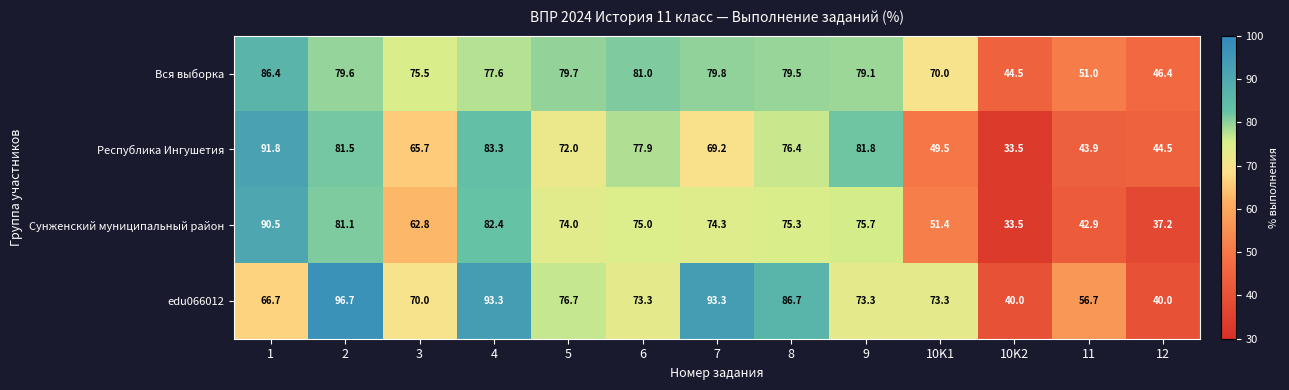

Where is Сунженский муниципальный район nearest to the value 62?

3